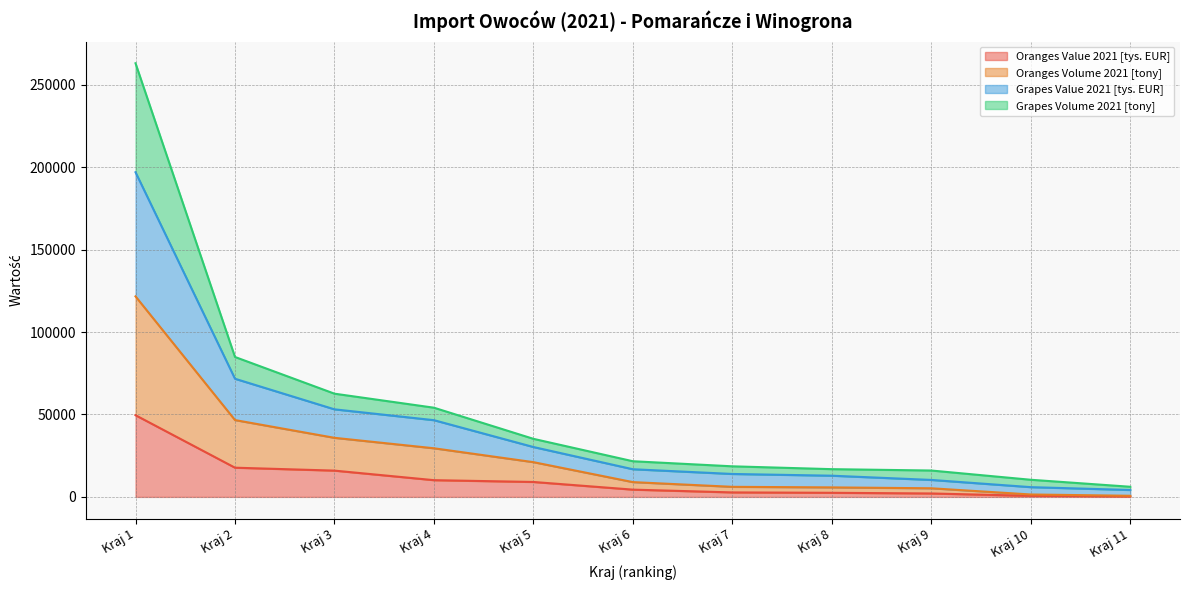

How many lines are shown in the chart?

4